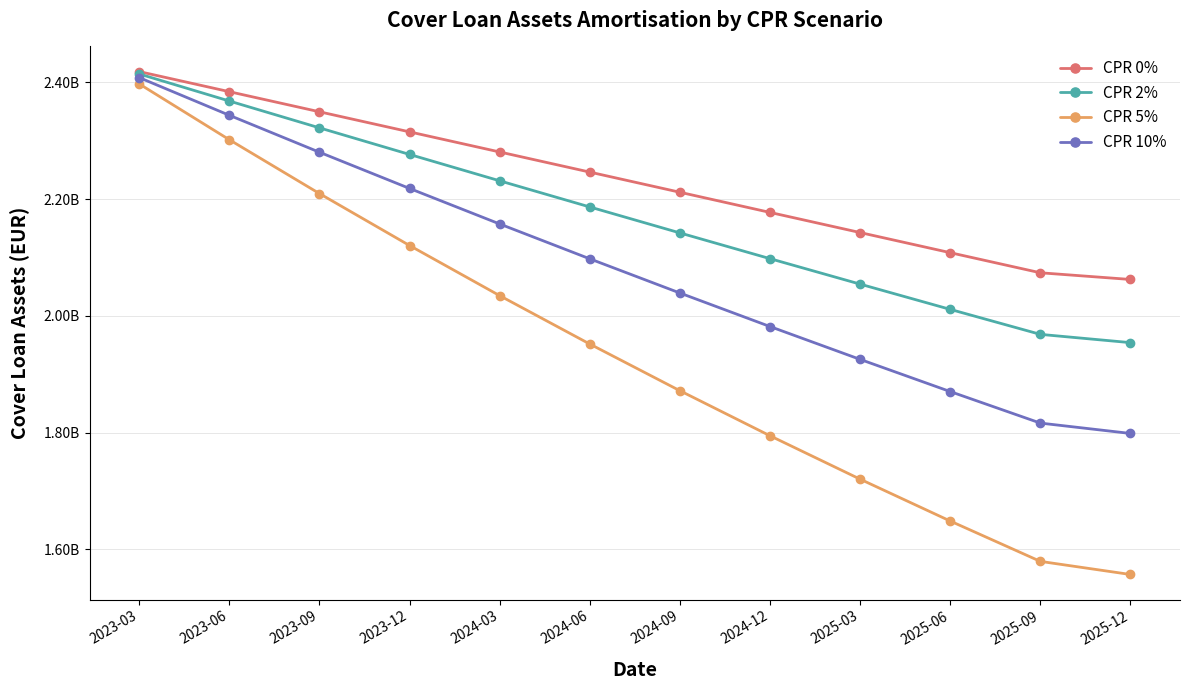

At how many categories does at least one series exceed 2333798470?

3